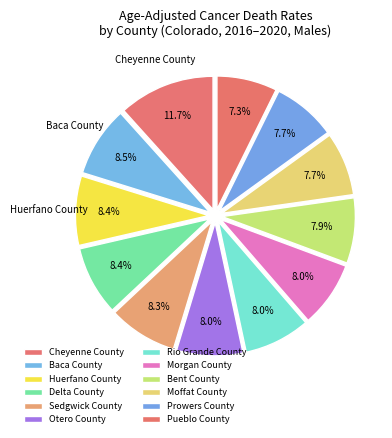

Count the number of slices in the pie.

12